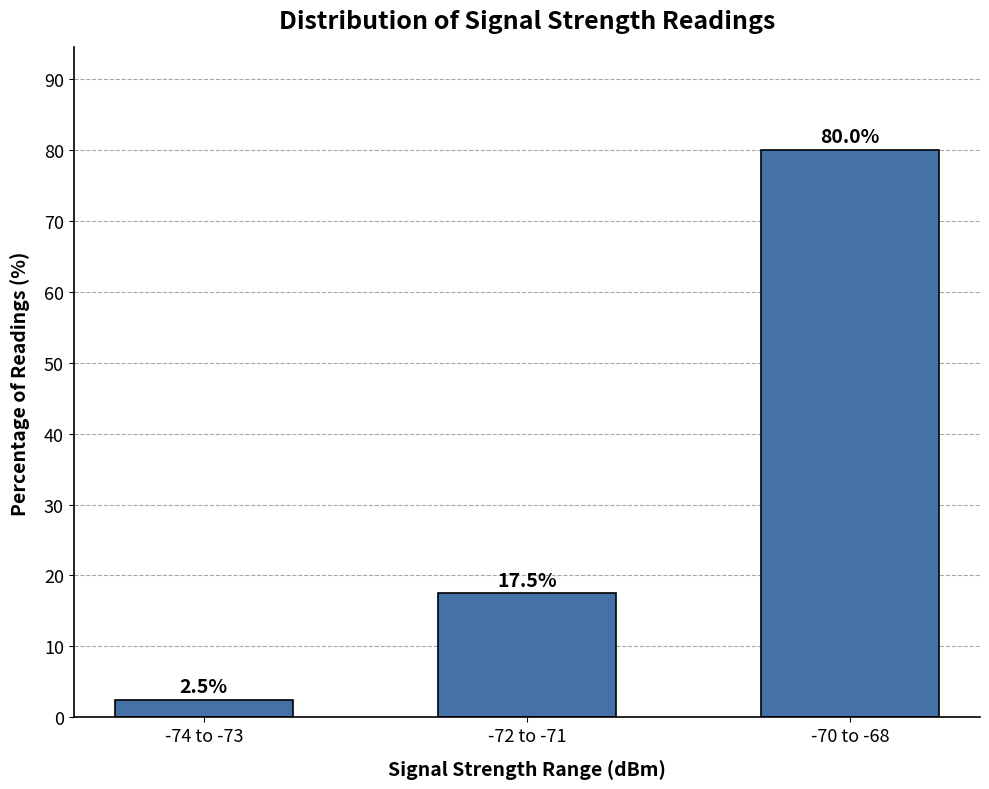

Are the bars horizontal?

No